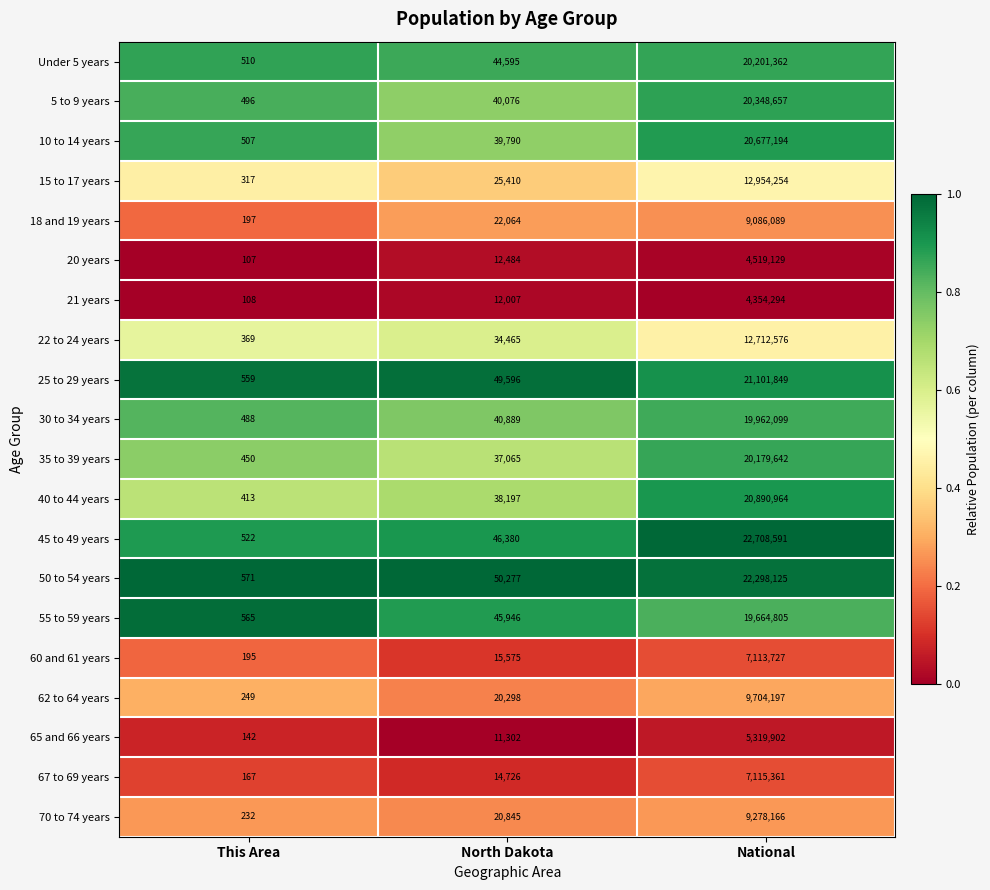

What value does the 35 to 39 years series have at This Area?

450